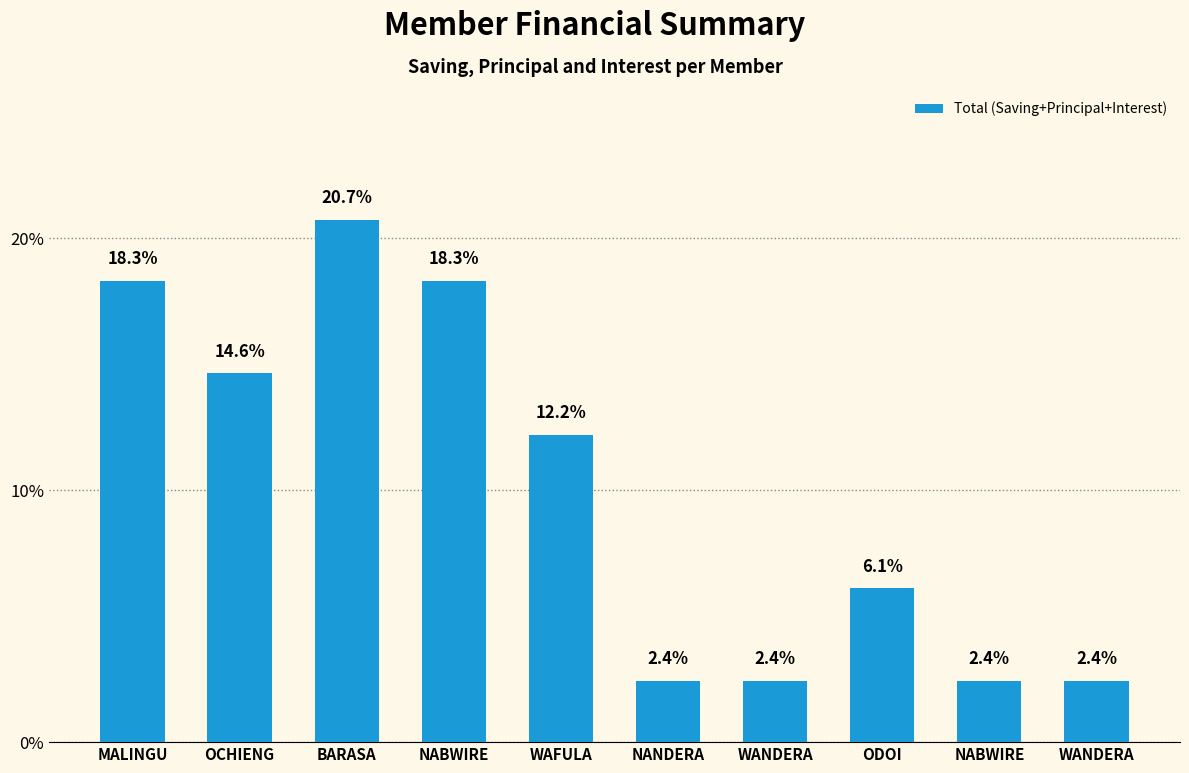

List the labels in order of value, smallest first.

NANDERA, WANDERA, NABWIRE, WANDERA, ODOI, WAFULA, OCHIENG, MALINGU, NABWIRE, BARASA